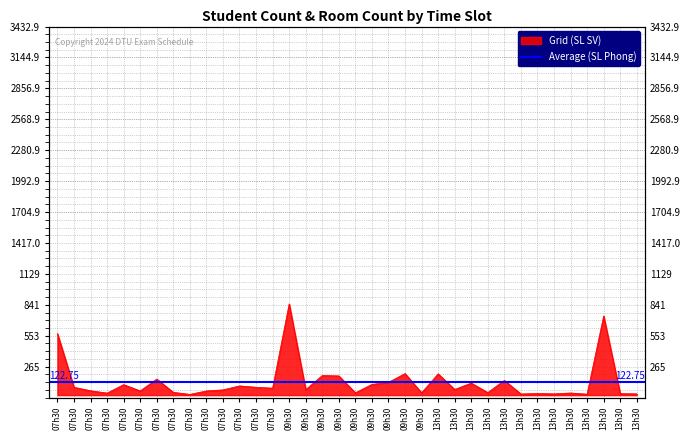

What is the change in value from 07h30 to 09h30?

-390